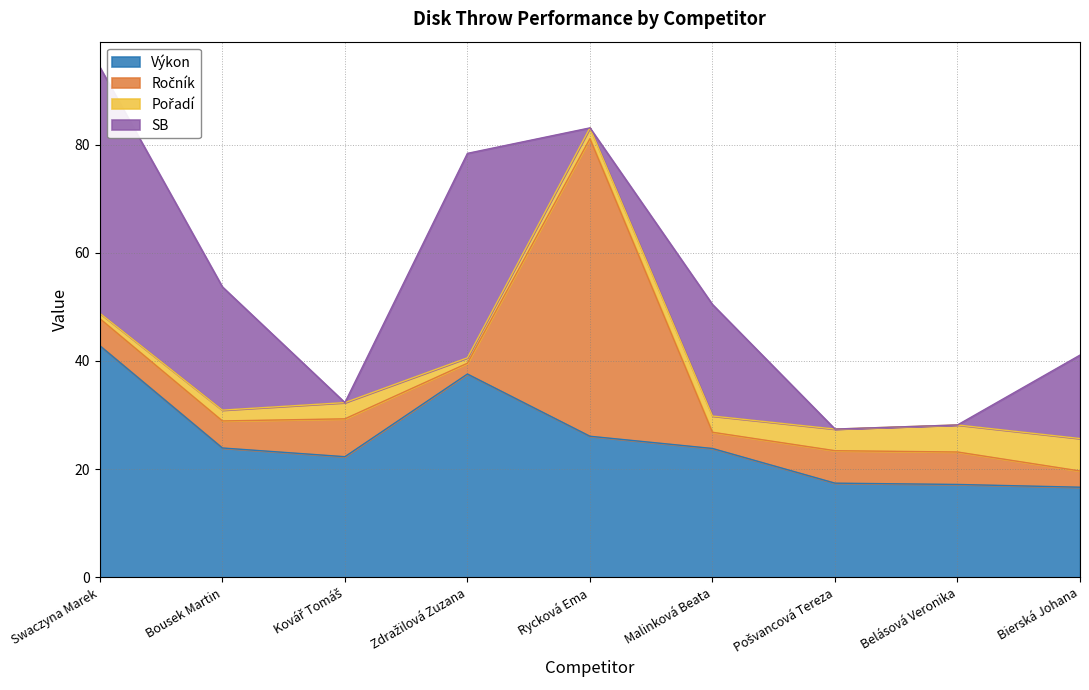

How many values in SB are above zero?

5